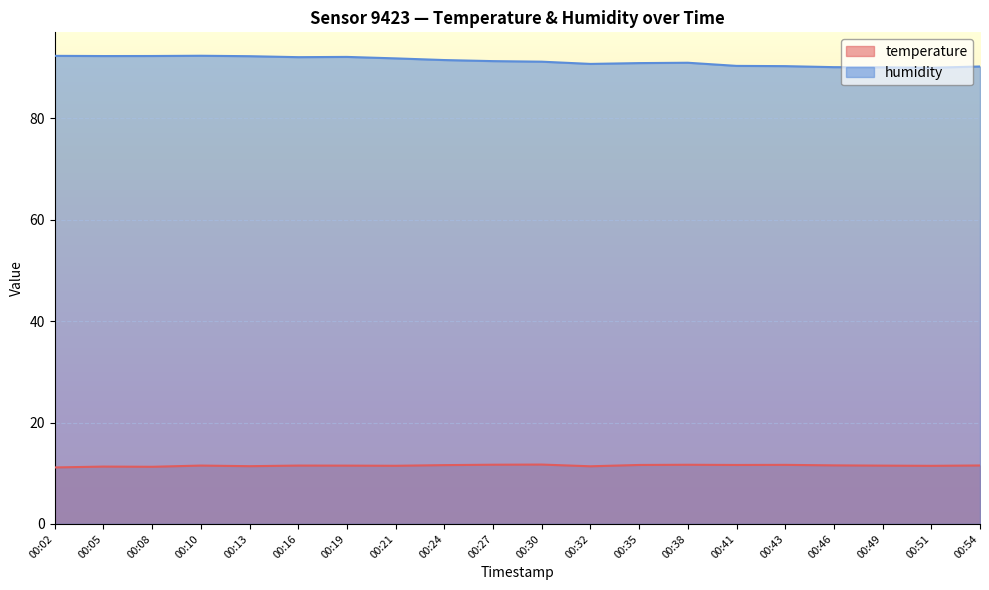

What is the difference between the temperature values at 00:41 and 00:08?

0.4